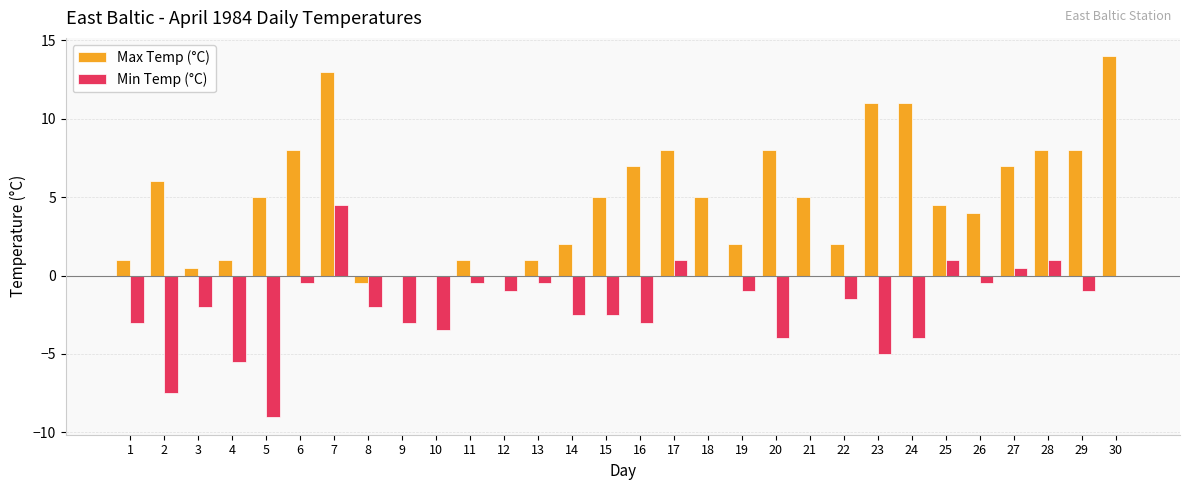

Are the bars horizontal?

No